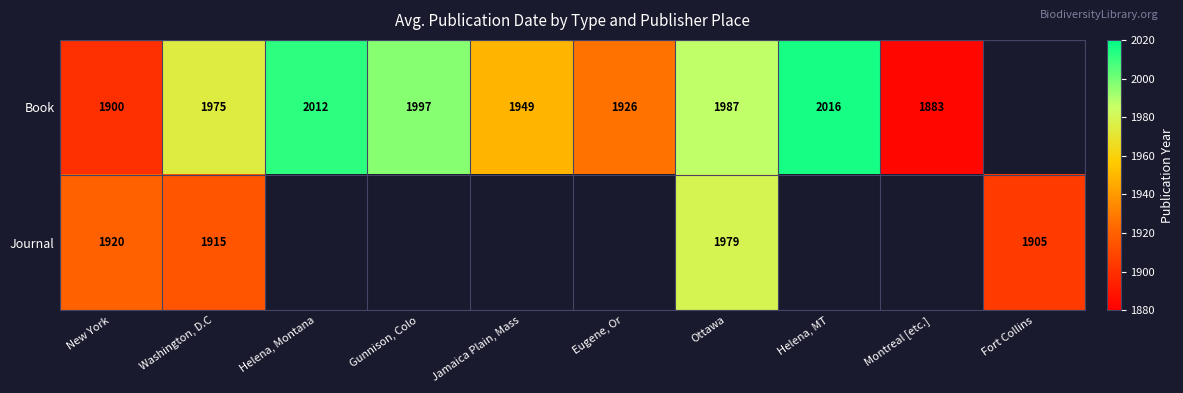

At Washington, D.C, list the series in order from smallest to largest.

Journal, Book